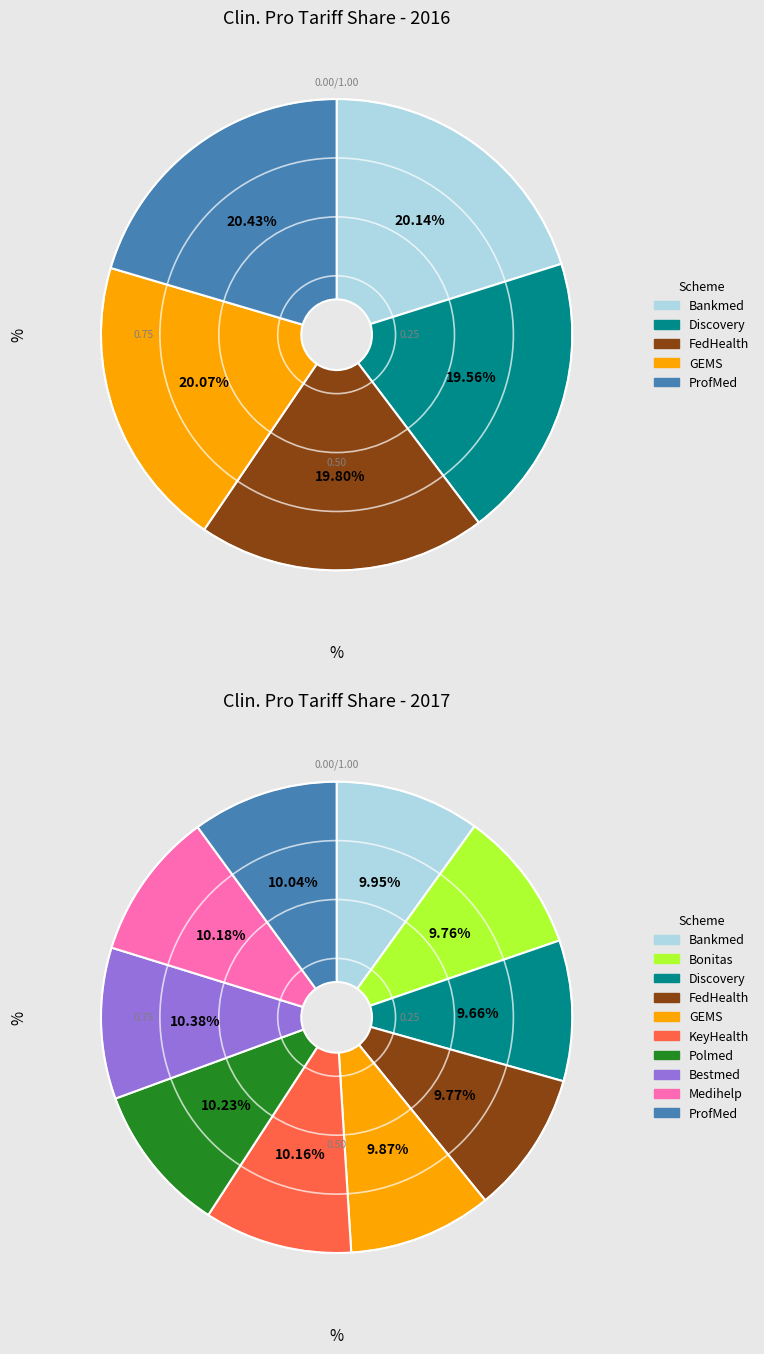

To the nearest percent, what is the difference between the largest and smallest slice percentages?

1%